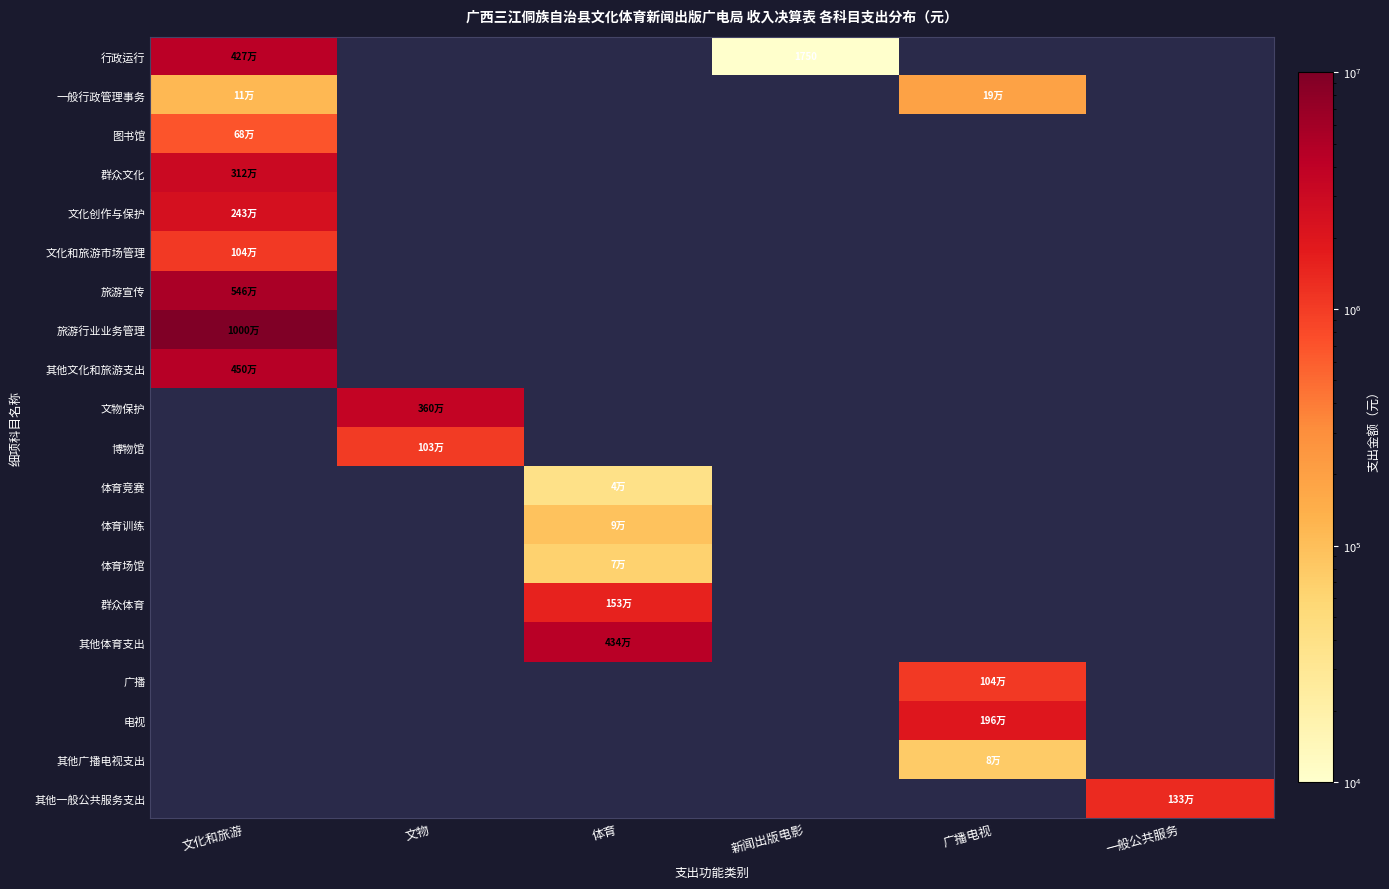

Which label corresponds to the smallest value in the chart?

新闻出版电影